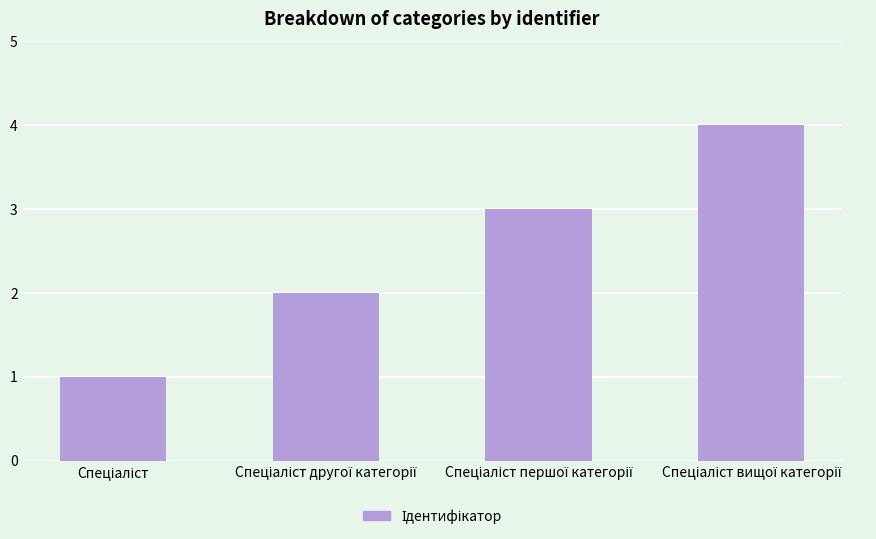

Count the values in the range 2 to 4.

3